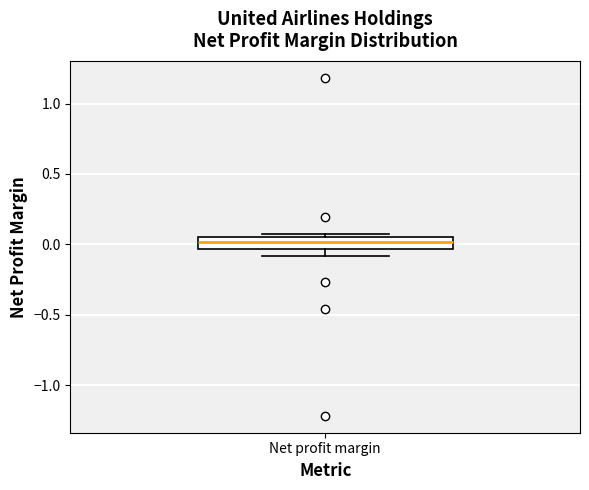

Where is the lower edge of the box for Net profit margin on the y-axis? The values are not printed on the chart, so give them approximately, as read against the axis.

-0.05